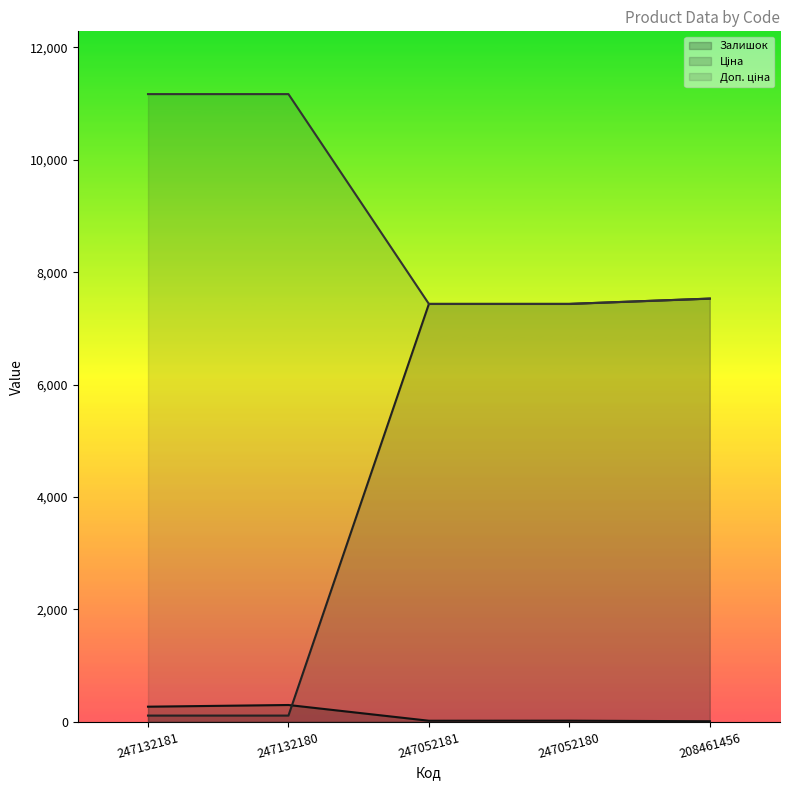

True or false: Доп. ціна has more than 0 interior local peaks.

False